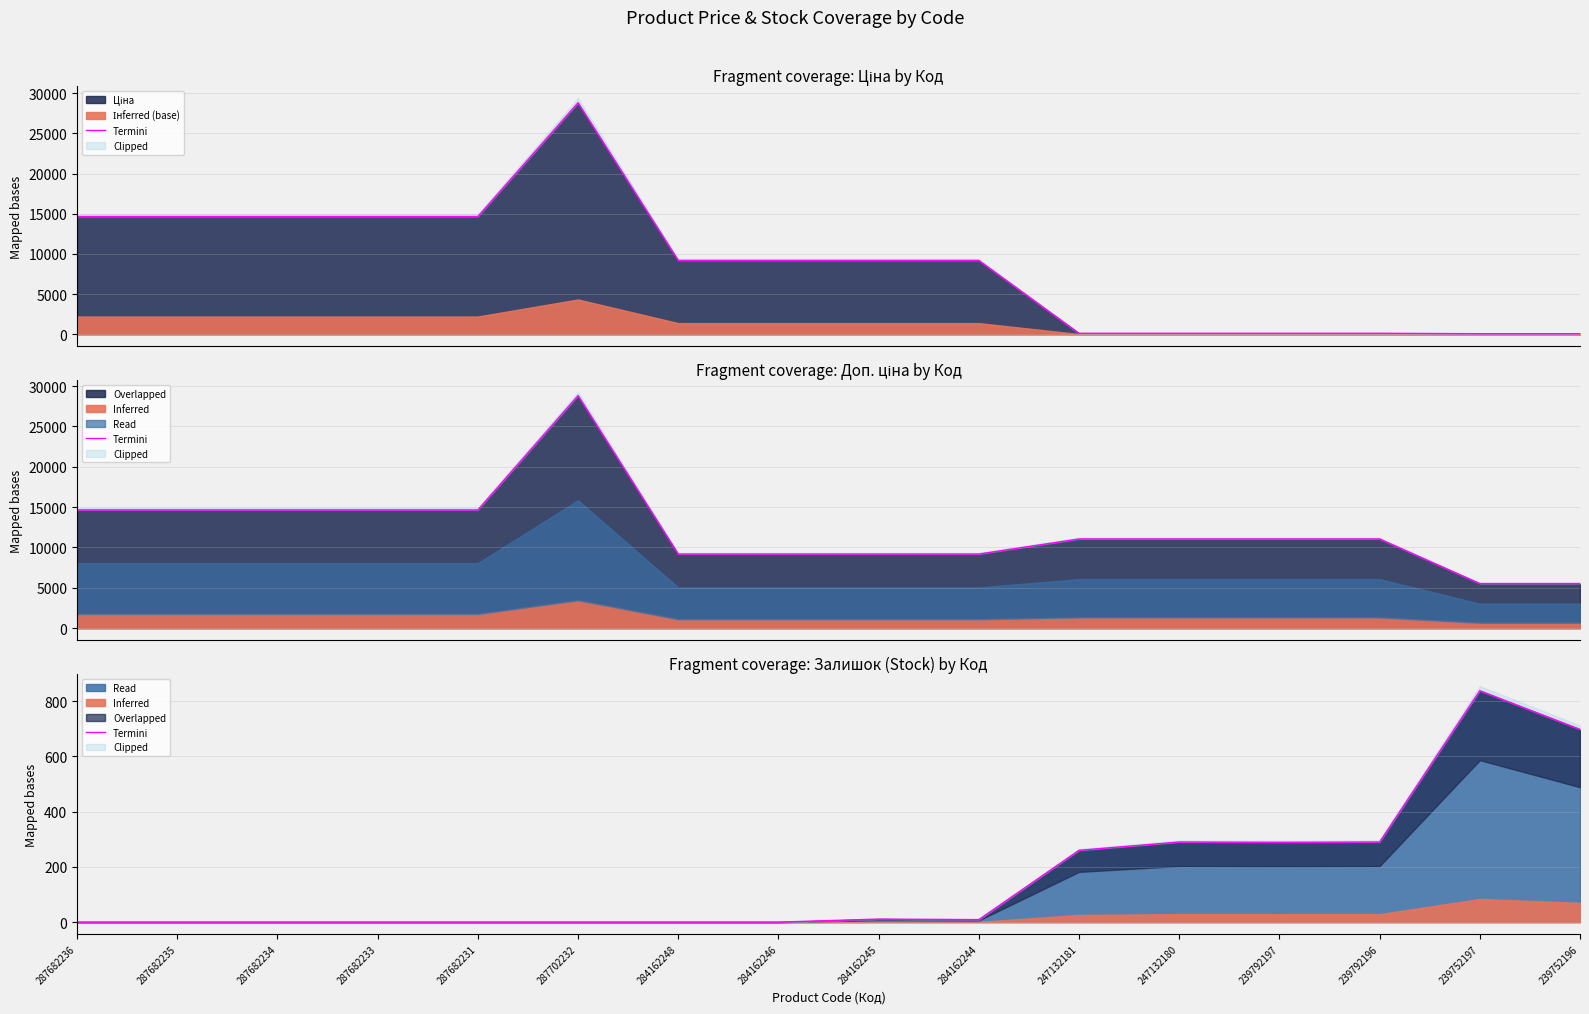

Reading right to left, transcribe all the data shown in this chart.

239752196=698	239752197=838	239792196=290	239792197=289	247132180=290	247132181=260	284162244=9	284162245=11	284162246=0	284162248=0	287702232=0	287682231=0	287682233=0	287682234=0	287682235=0	287682236=0